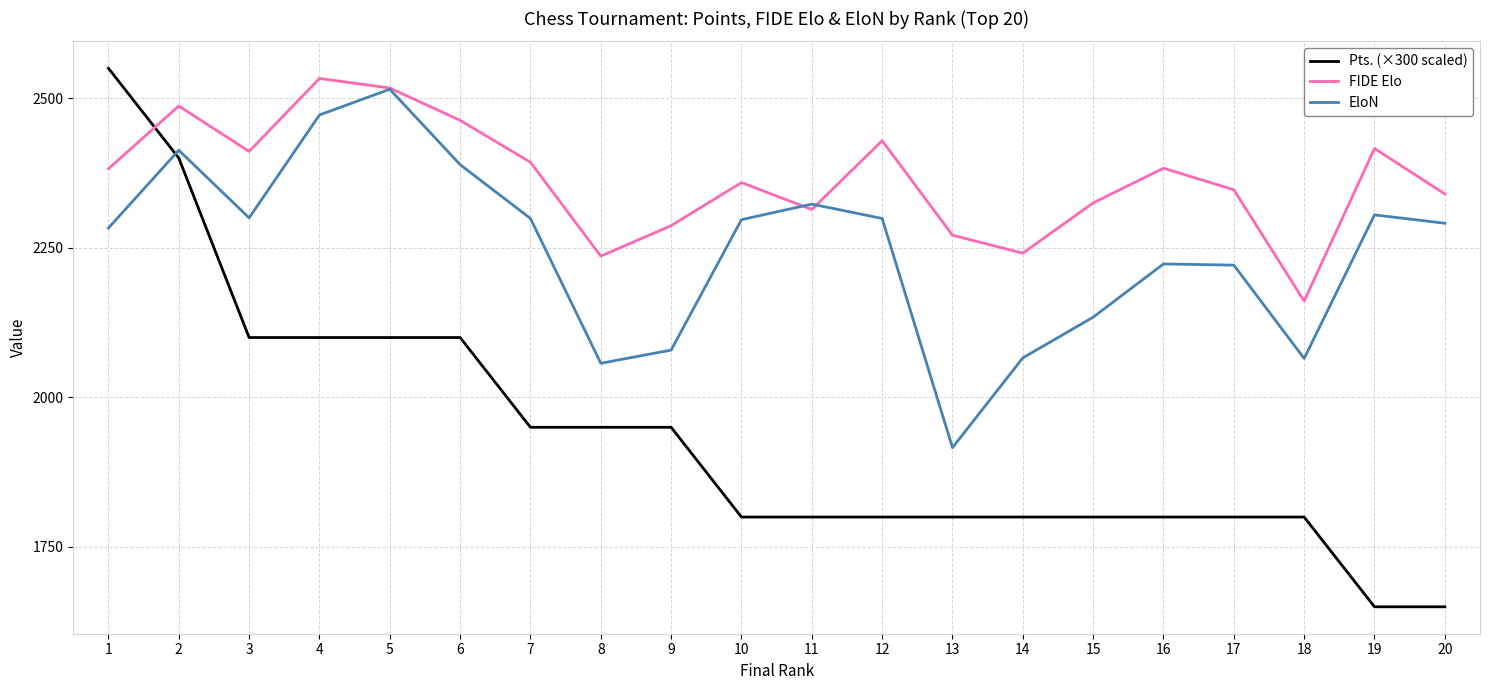

The value of FIDE Elo at 12 is 3407. True or false?

False